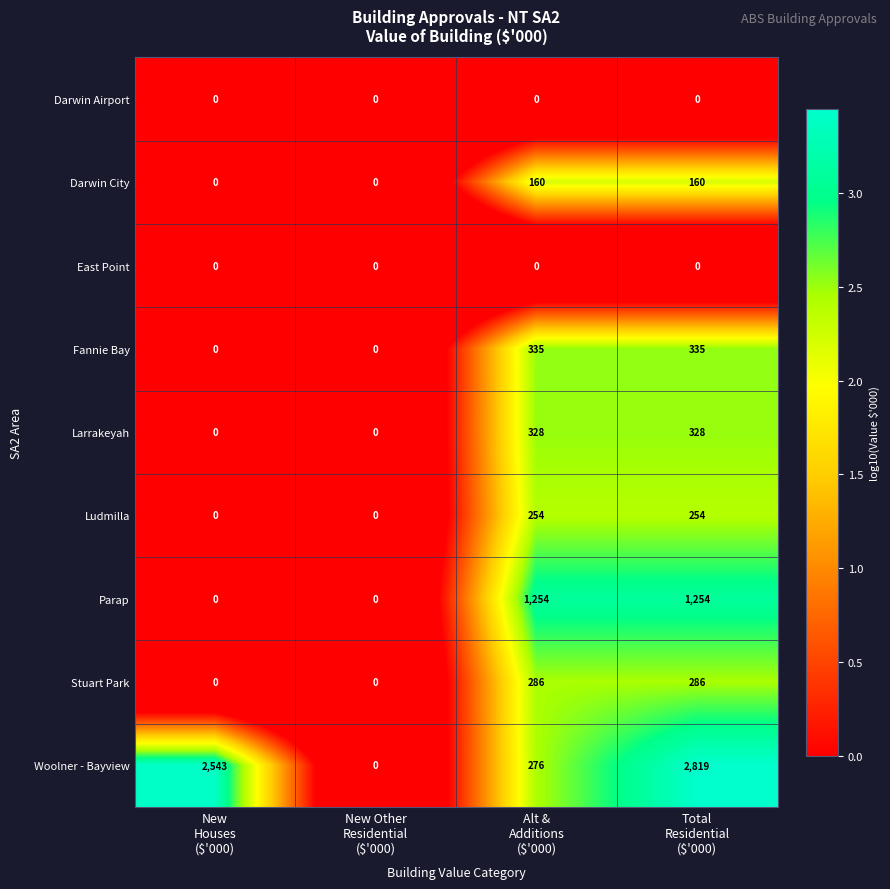

What is the difference between the maximum and minimum values in the Stuart Park series?

286